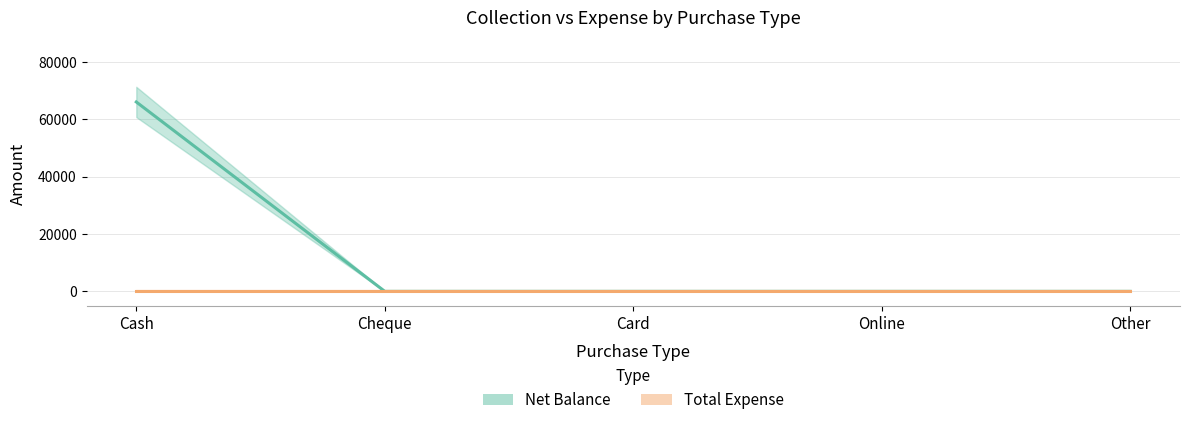

Reading left to right, what are all the values shown in this chart?

Net Balance: Cash=65997	Cheque=0	Card=0	Online=0	Other=0
Total Expense: Cash=0	Cheque=0	Card=0	Online=0	Other=0